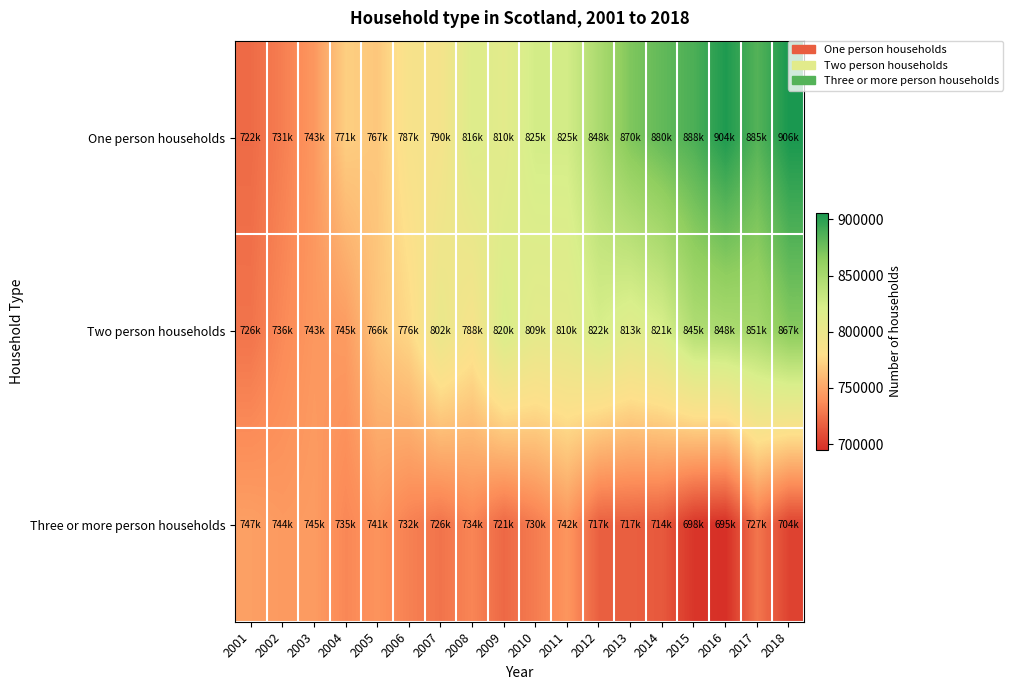

At which category is the sum across all series the highest?

2018